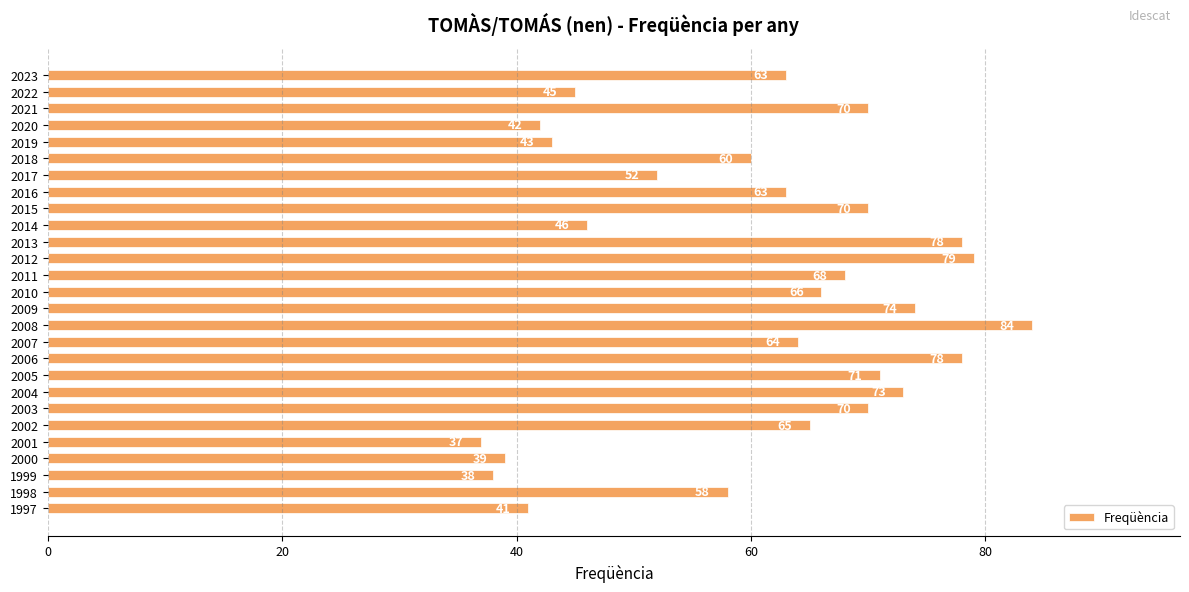

What is the ratio of the value at 2005 to the value at 2023?

1.1